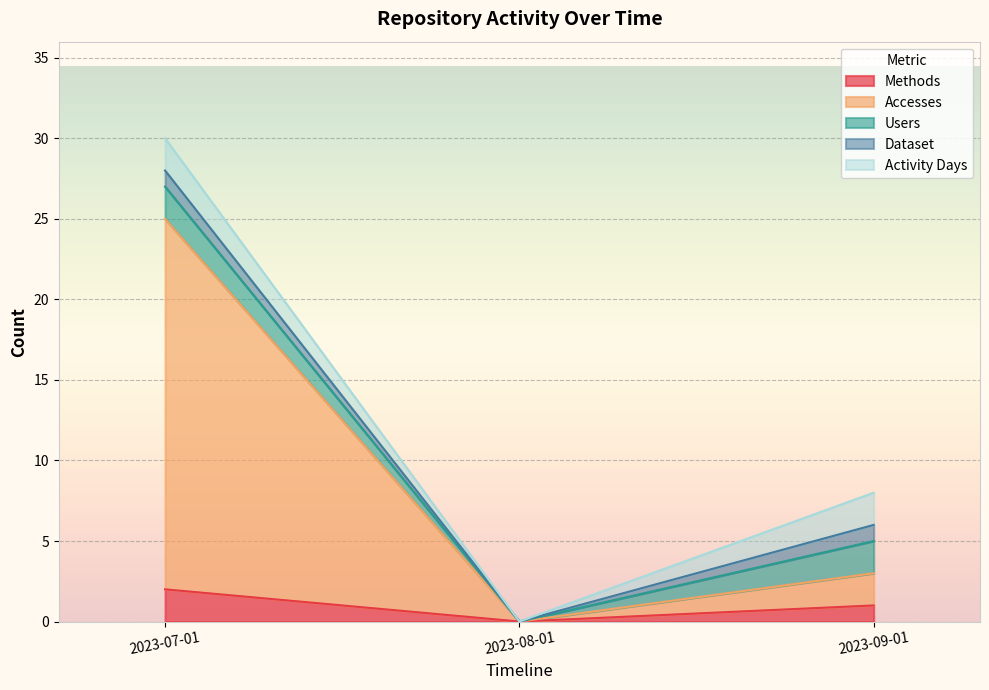

How many values in Users are above zero?

2